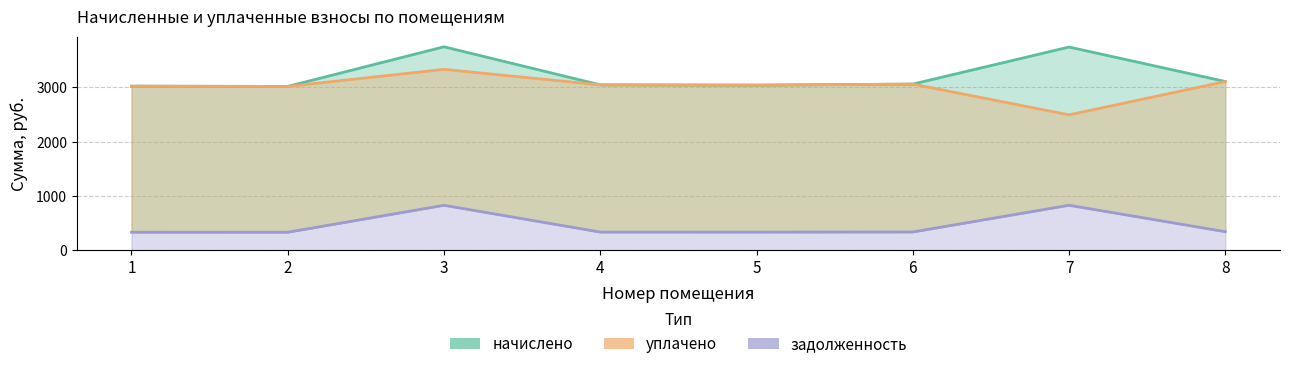

How many lines are shown in the chart?

3